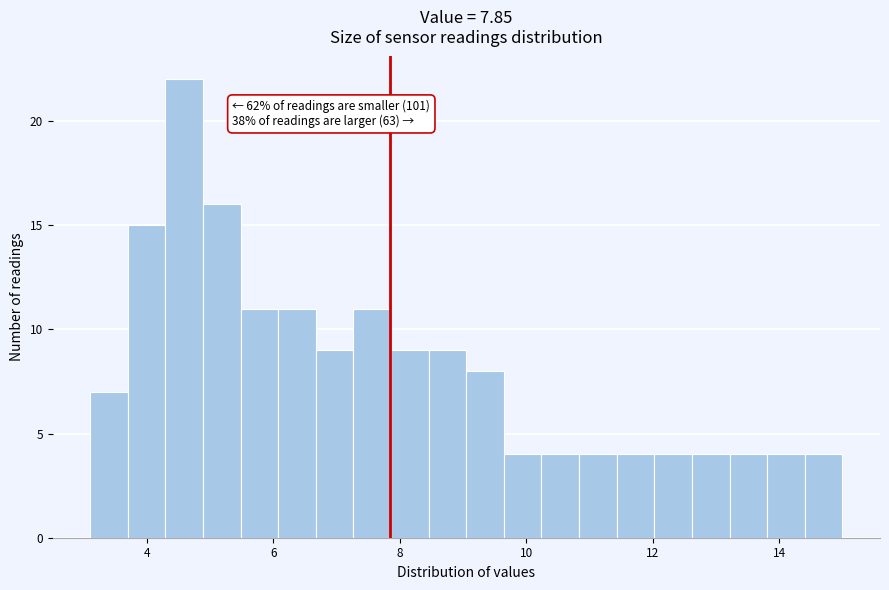

Read against the x-axis, roughly where is the centre of the tallest bar?

4.6